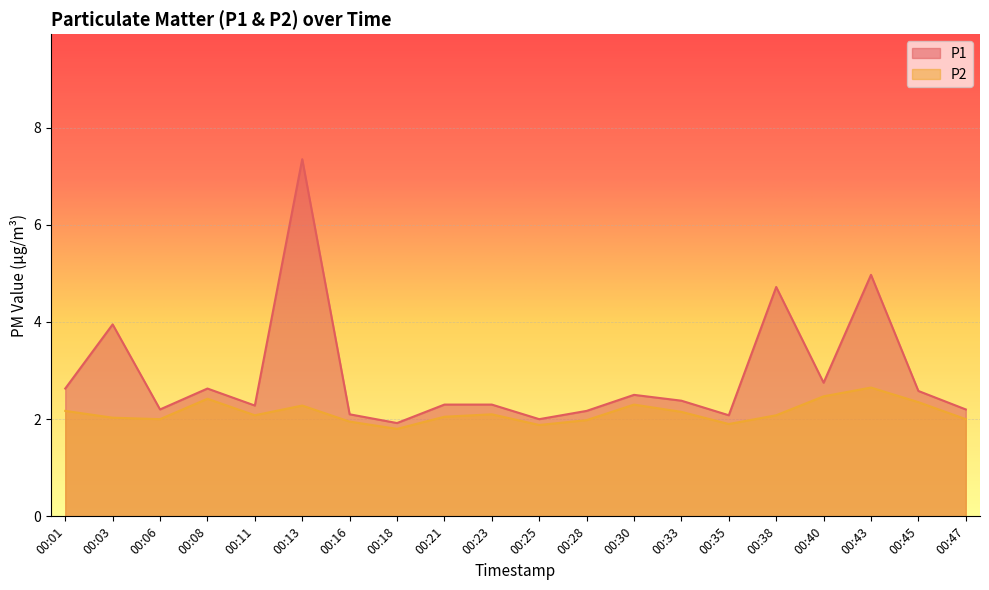

Is the value of P2 at 00:35 greater than the value of P1 at 00:11?

No